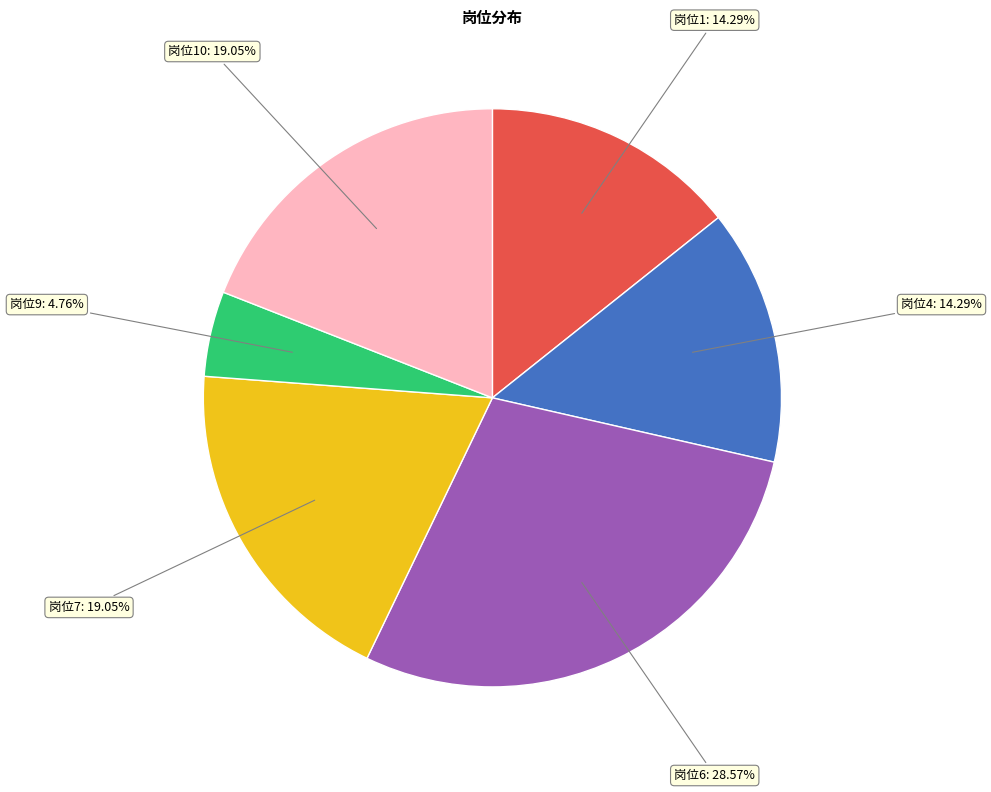

How many slices are in this pie chart?

6